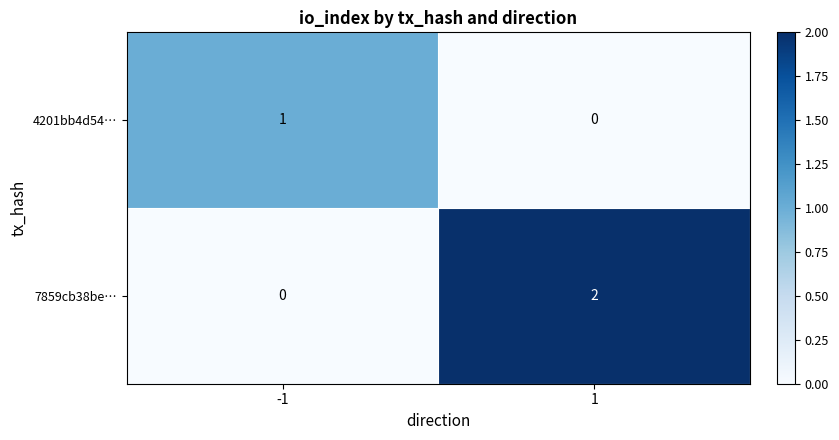

What is the spread (max minus min) of values at -1?

1